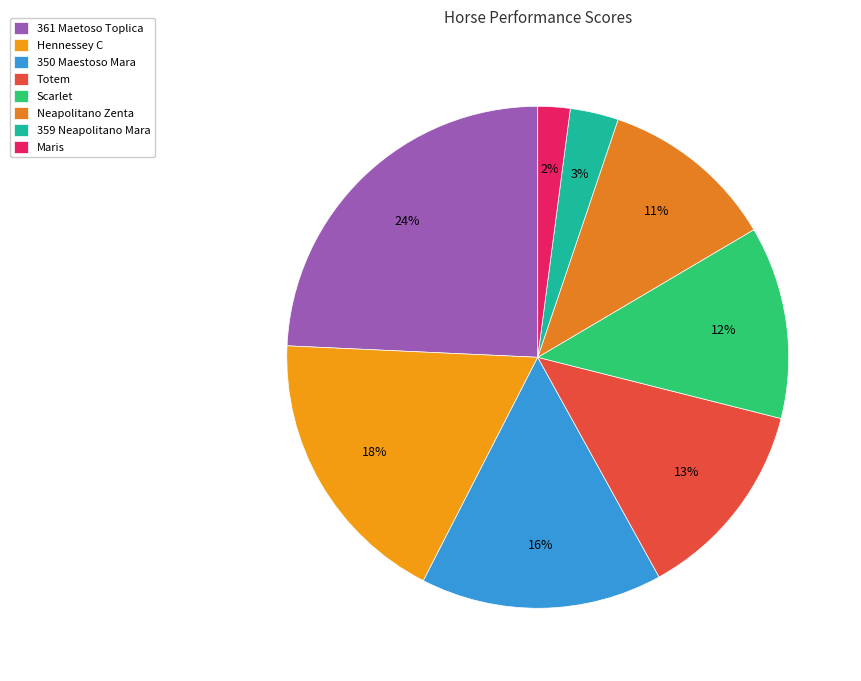

What is the change in value from 361 Maetoso Toplica to Neapolitano Zenta?

-174.8